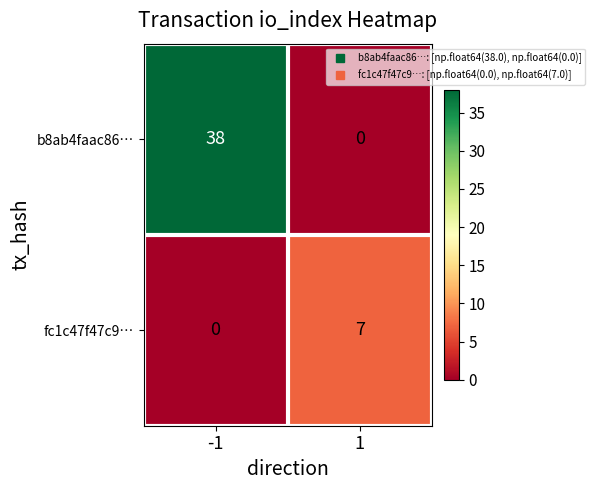

Count the number of data series in this chart.

2